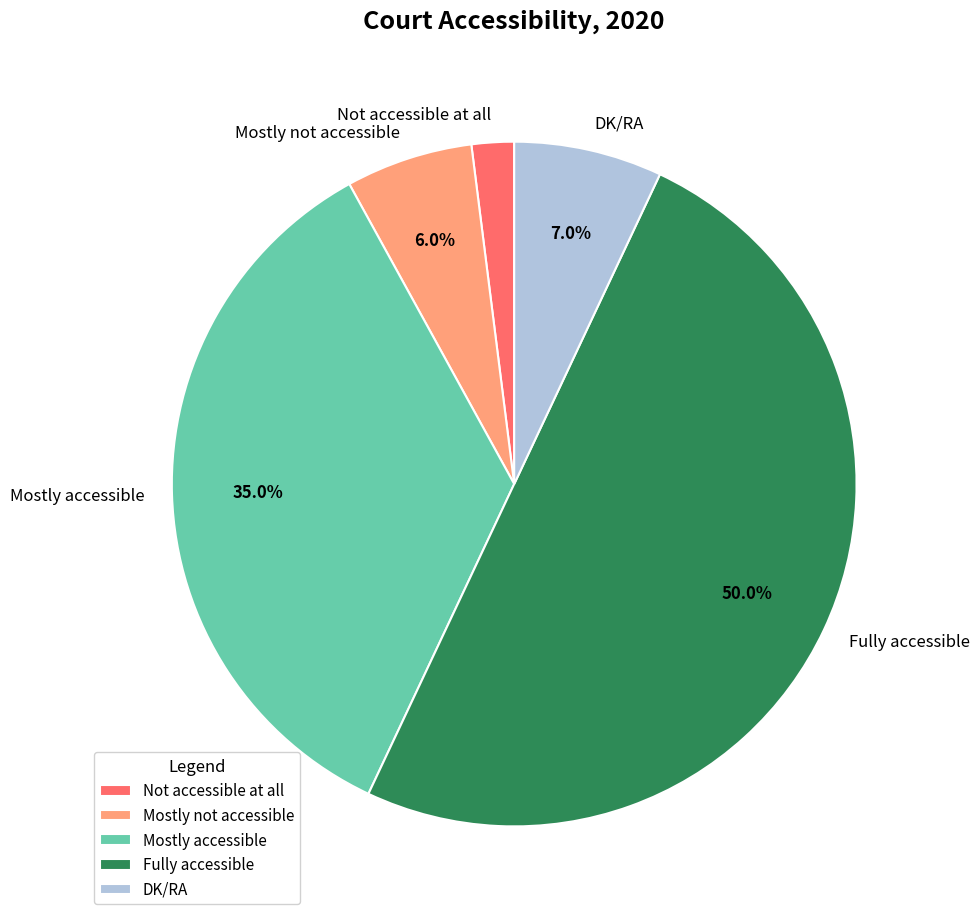

To the nearest percent, what is the combined percentage of DK/RA and Mostly not accessible?

13%